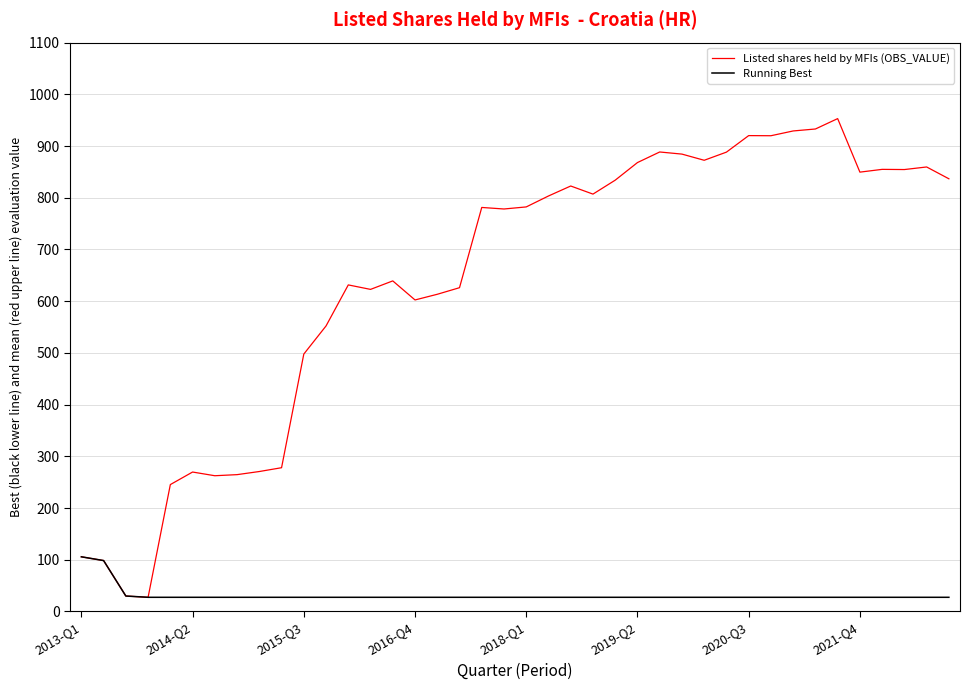

Which series has the largest total across all categories?

Listed shares held by MFIs (OBS_VALUE)